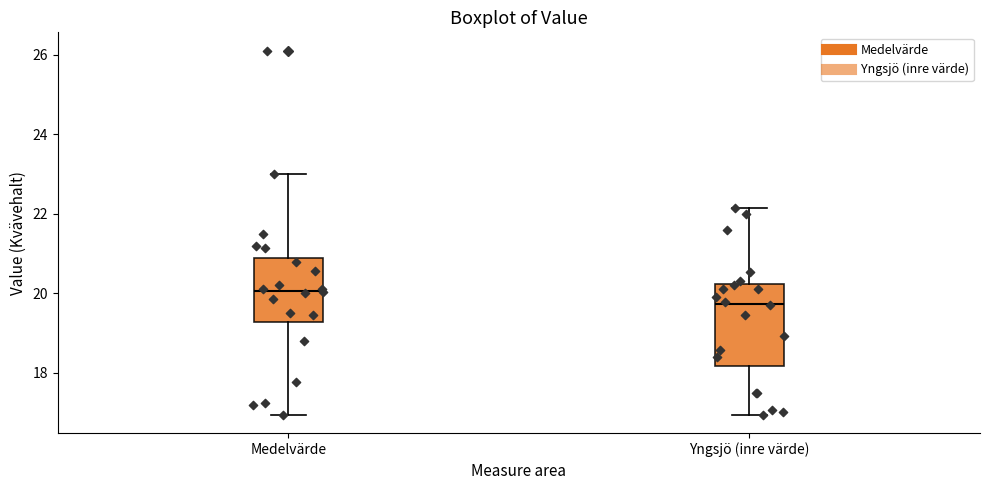

Where does the lower whisker of the box for Medelvärde end on the y-axis? The values are not printed on the chart, so give them approximately, as read against the axis.

17.0